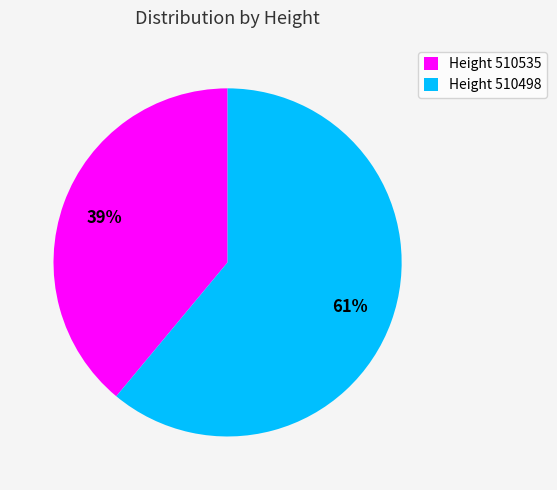

Combined, do Height 510535 and Height 510498 account for over 50%?

Yes